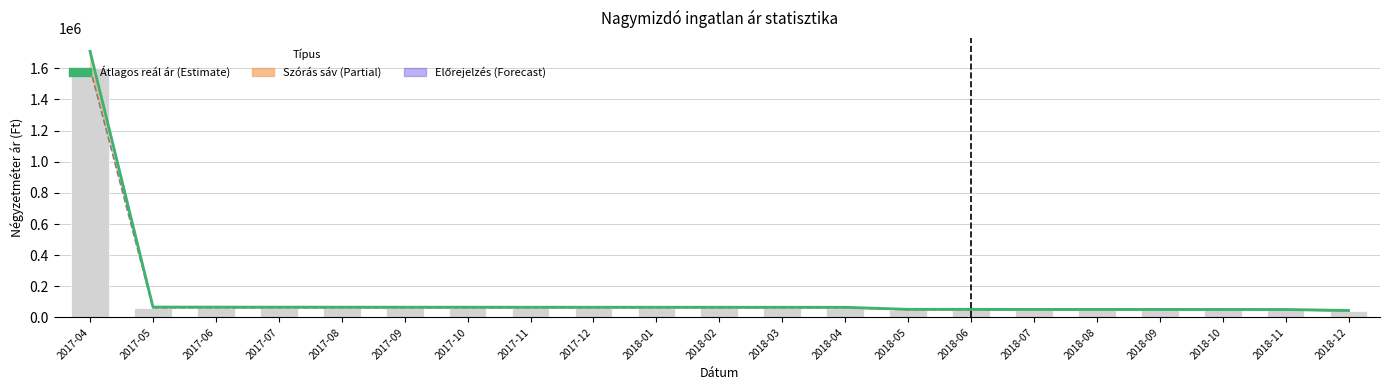

What position from the right is 2018-03?

10